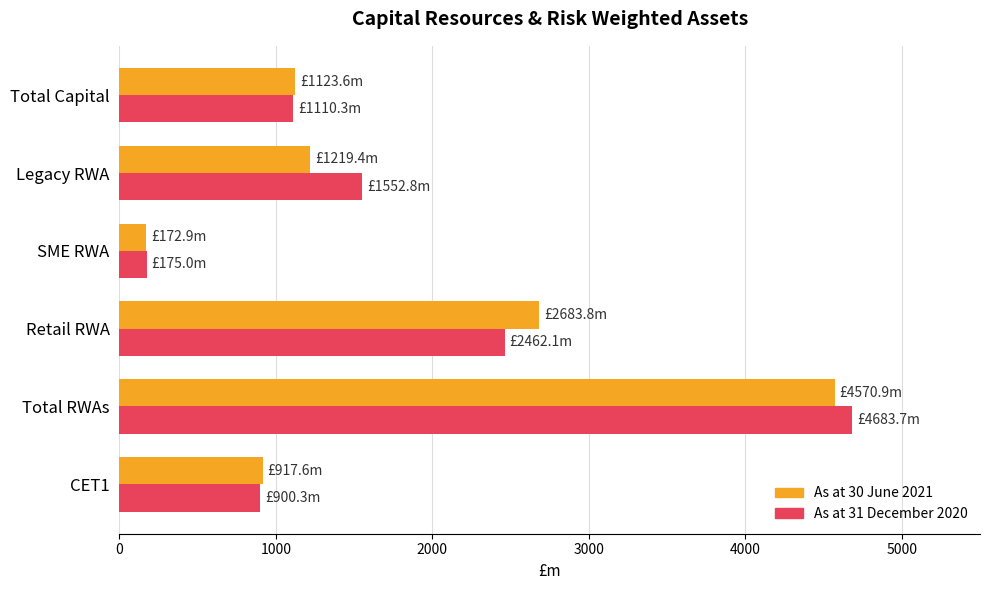

What is the difference between the maximum and second lowest values in the As at 30 June 2021 series?

3653.3